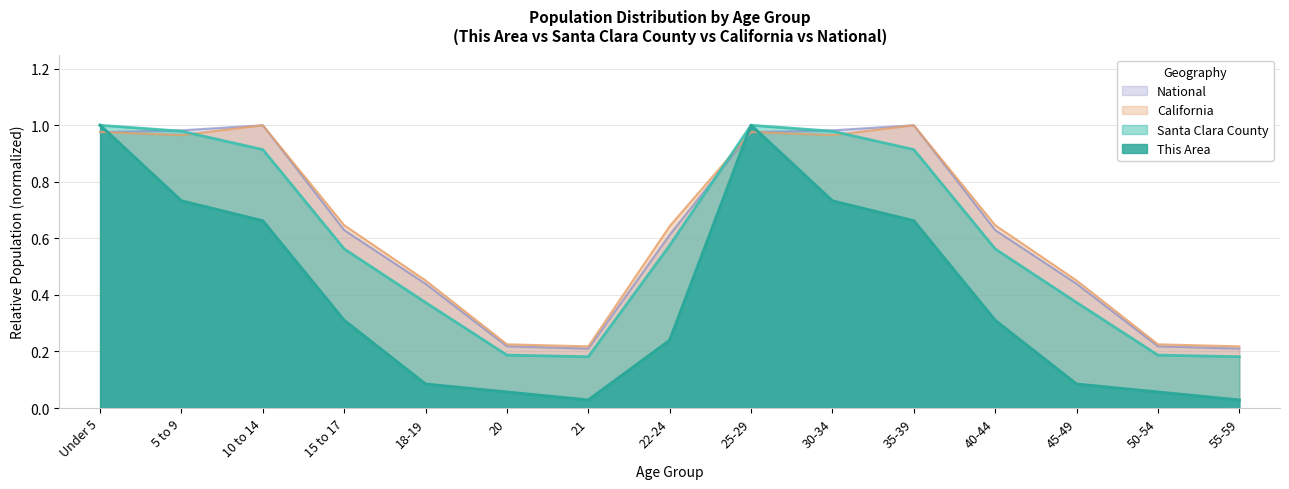

At how many categories does at least one series exceed 0?

15